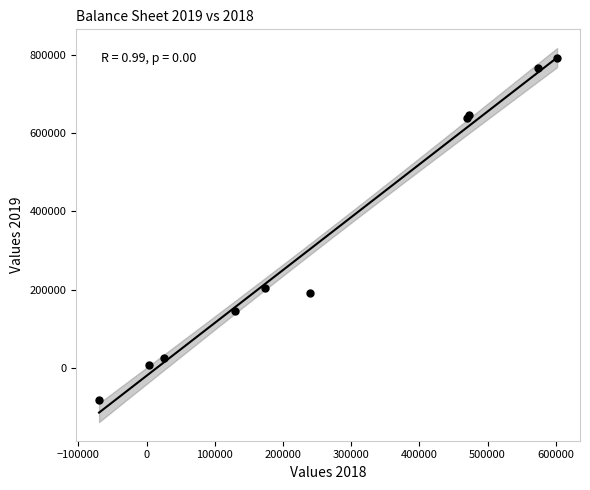

What Y value in the scatter plot is closest to 354651?

203918.8